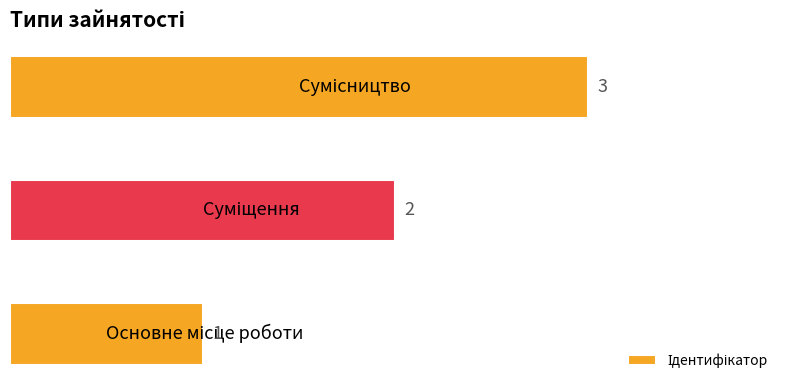

What is the maximum value shown in the chart?

3